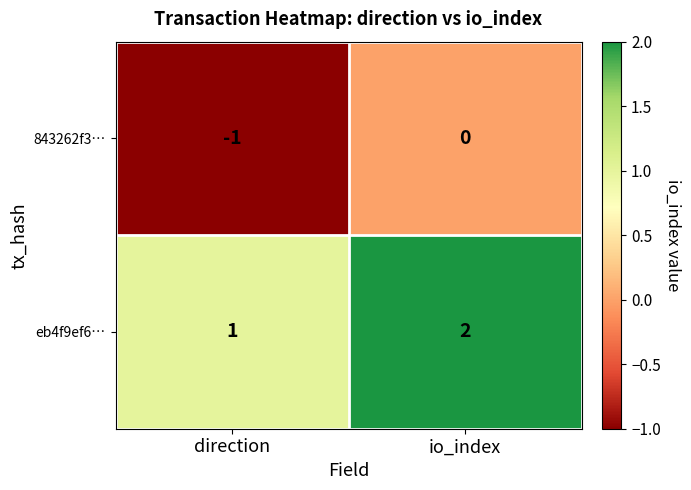

Reading right to left, what are all the values shown in this chart?

843262f3…: 0	-1
eb4f9ef6…: 2	1